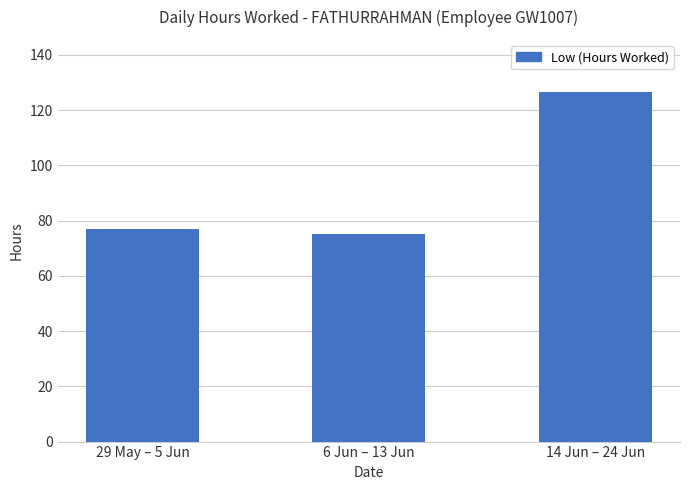

What is the difference between the values at 6 Jun – 13 Jun and 14 Jun – 24 Jun?

51.3